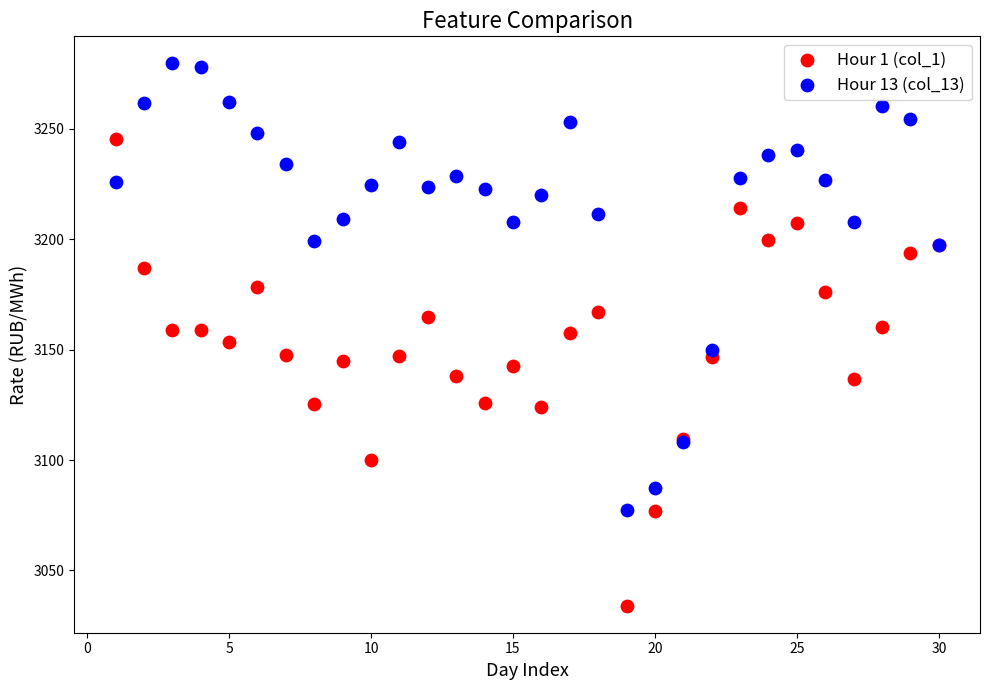

Which series reaches the minimum Y coordinate?

Hour 1 (col_1)